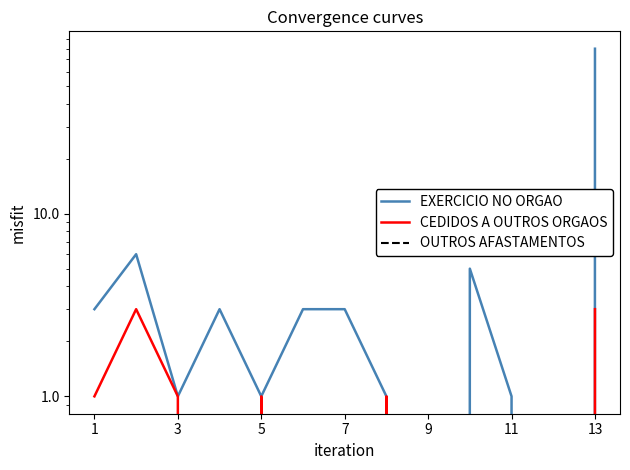

What is the total value across all series at 7?

3